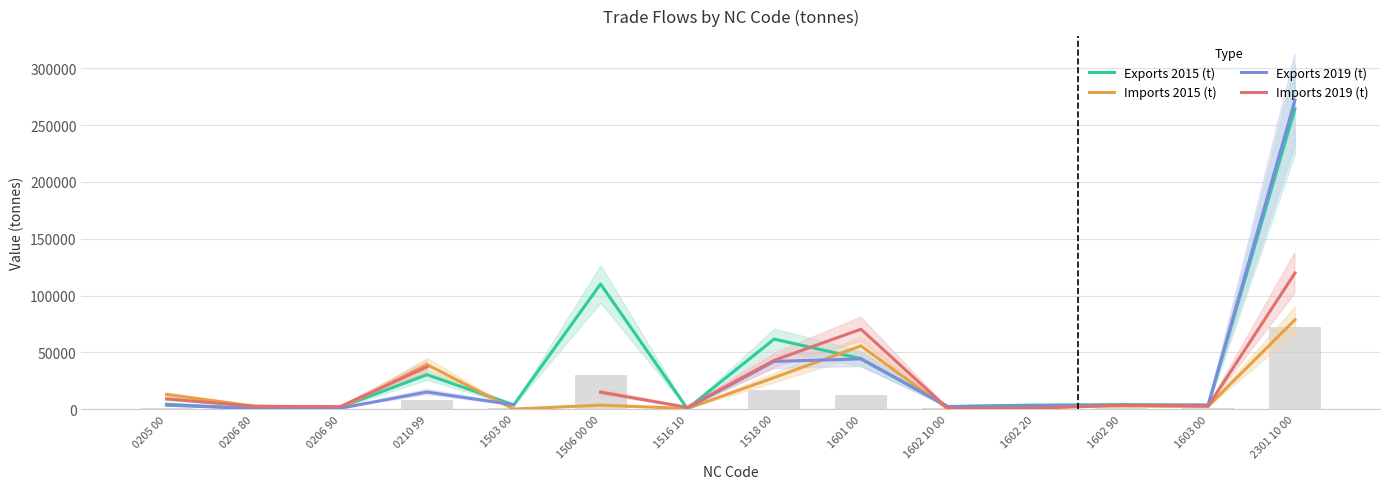

Count the number of categories in the chart.

14